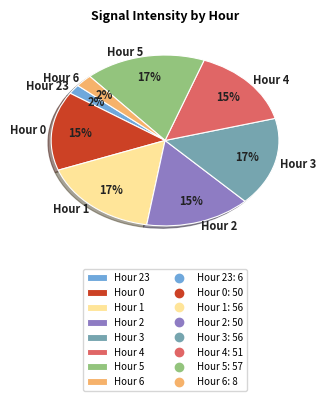

Is there any slice that represents more than half of the pie?

No